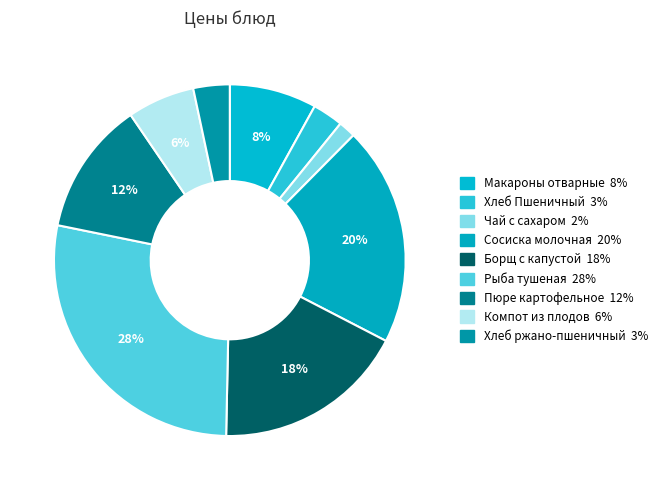

To the nearest percent, what is the difference between the Сосиска молочная and Компот из плодов slice percentages?

14%